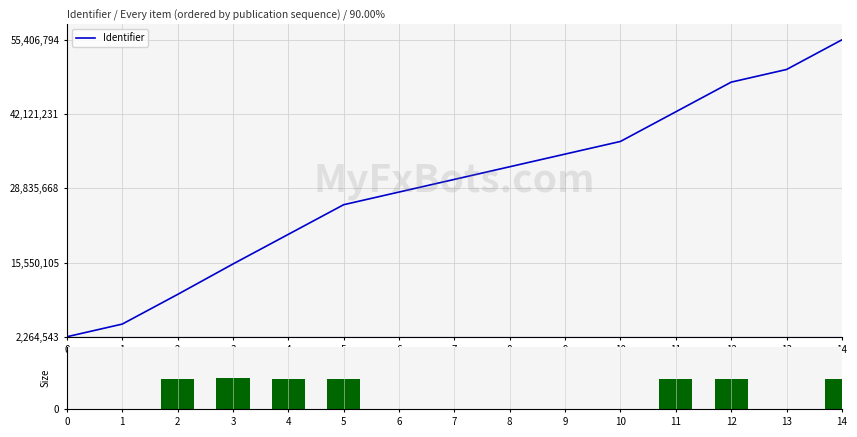

How many groups of bars are there?

15